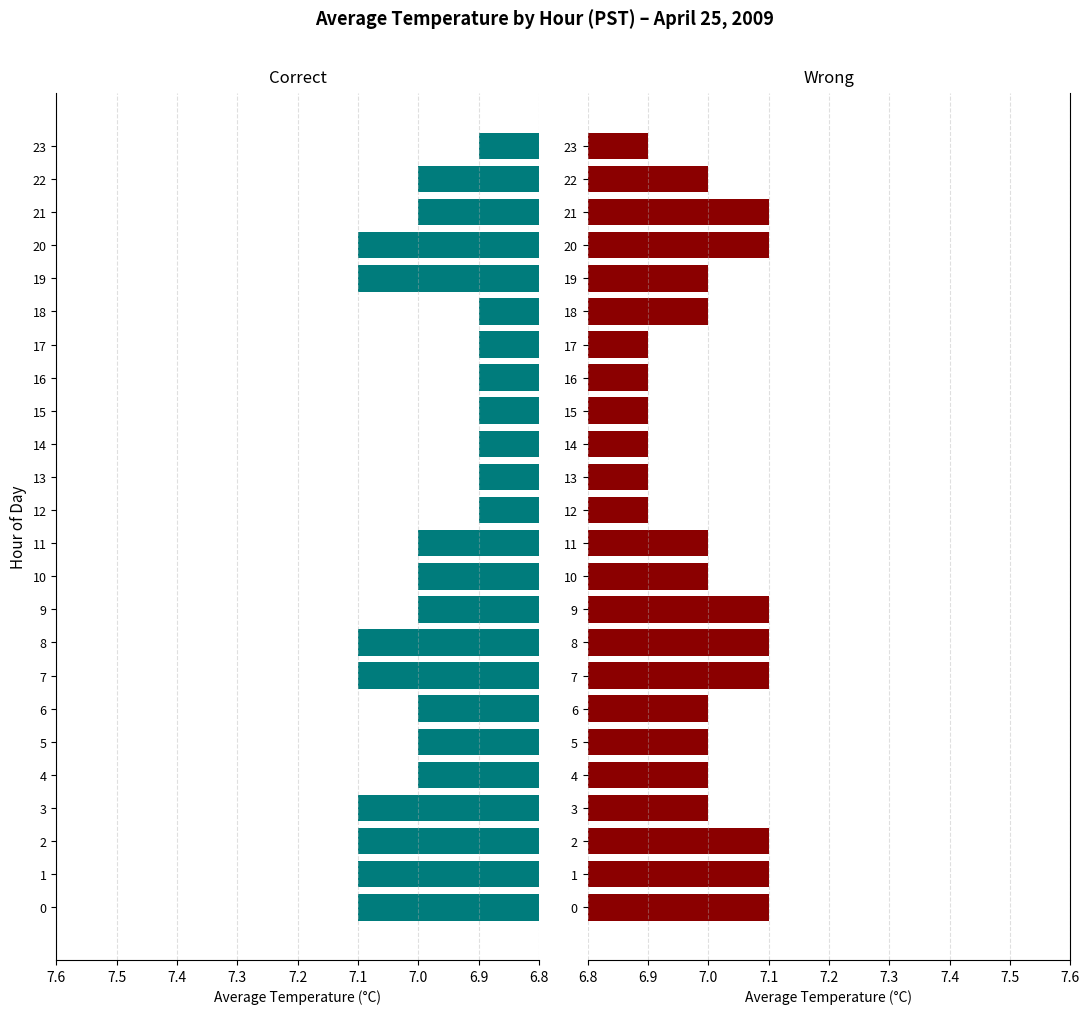

What is the average value of the Correct series?

7.0